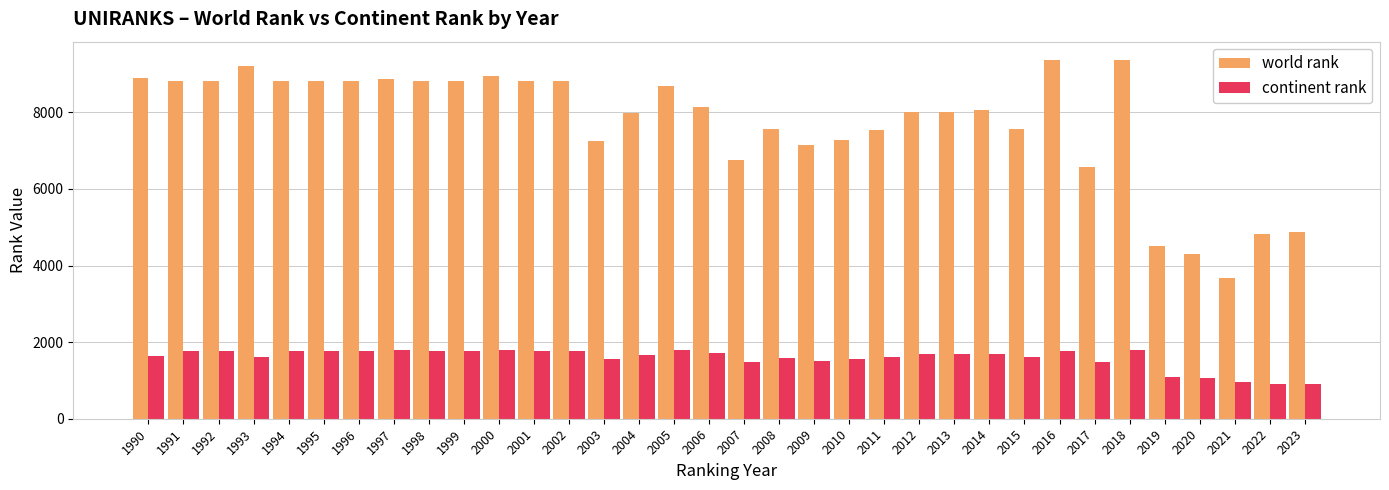

What is the difference between the world rank values at 2023 and 2019?

382